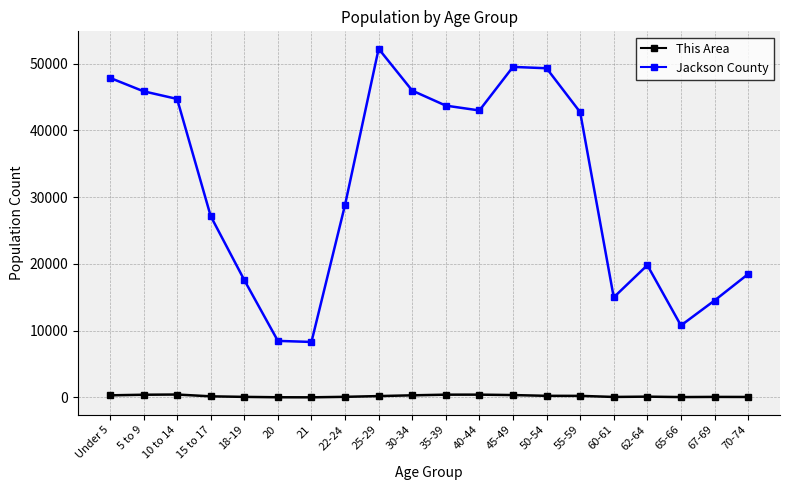

What is the sum of all Jackson County values?

633935